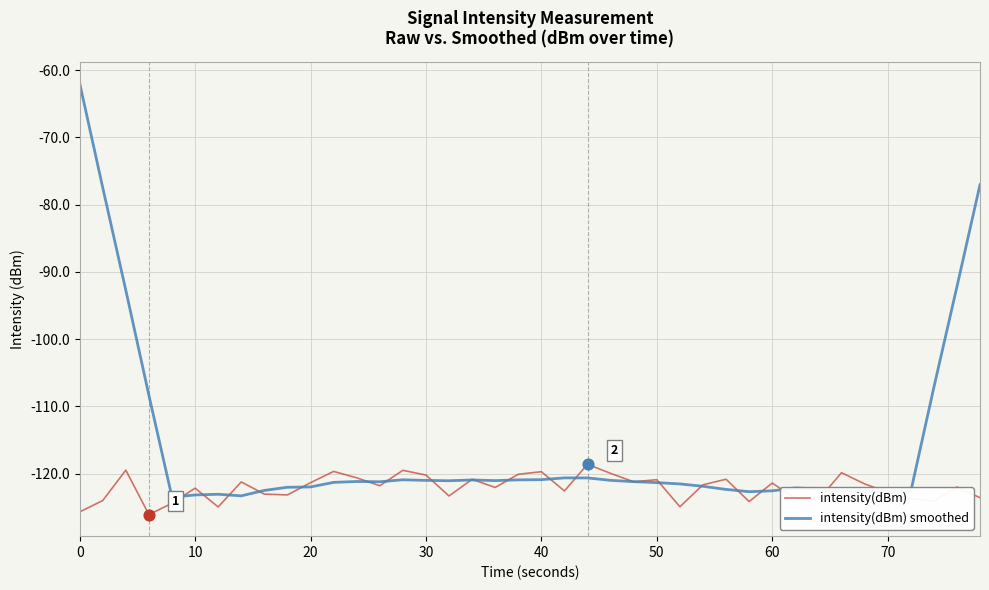

What are all the series names shown in the legend?

intensity(dBm), intensity(dBm) smoothed